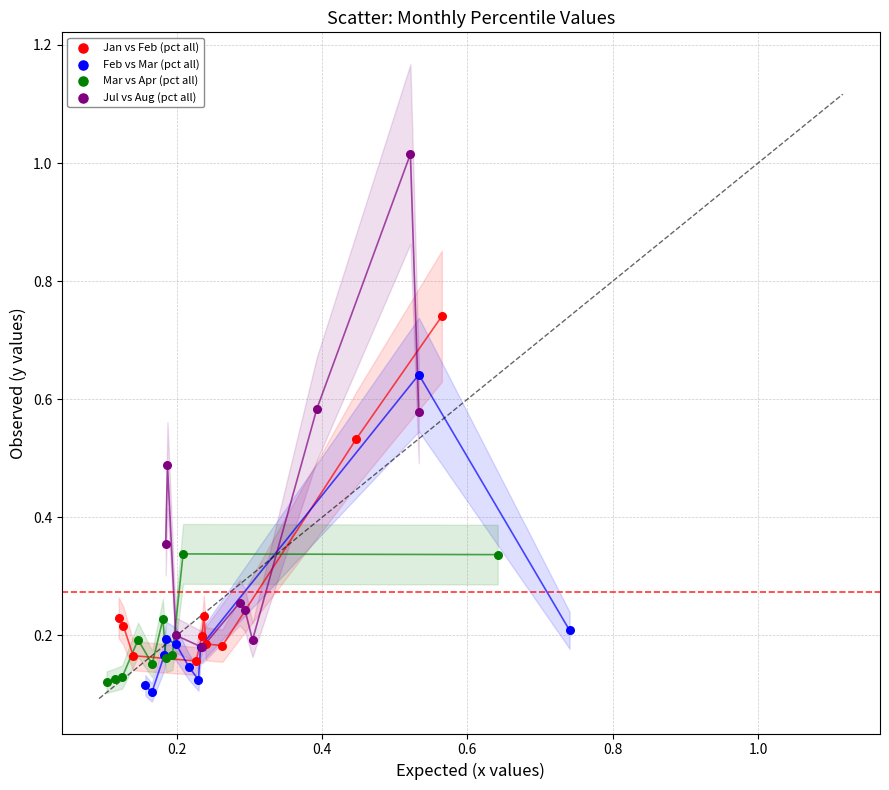

Which series contains the highest Y value?

Jul vs Aug (pct all)